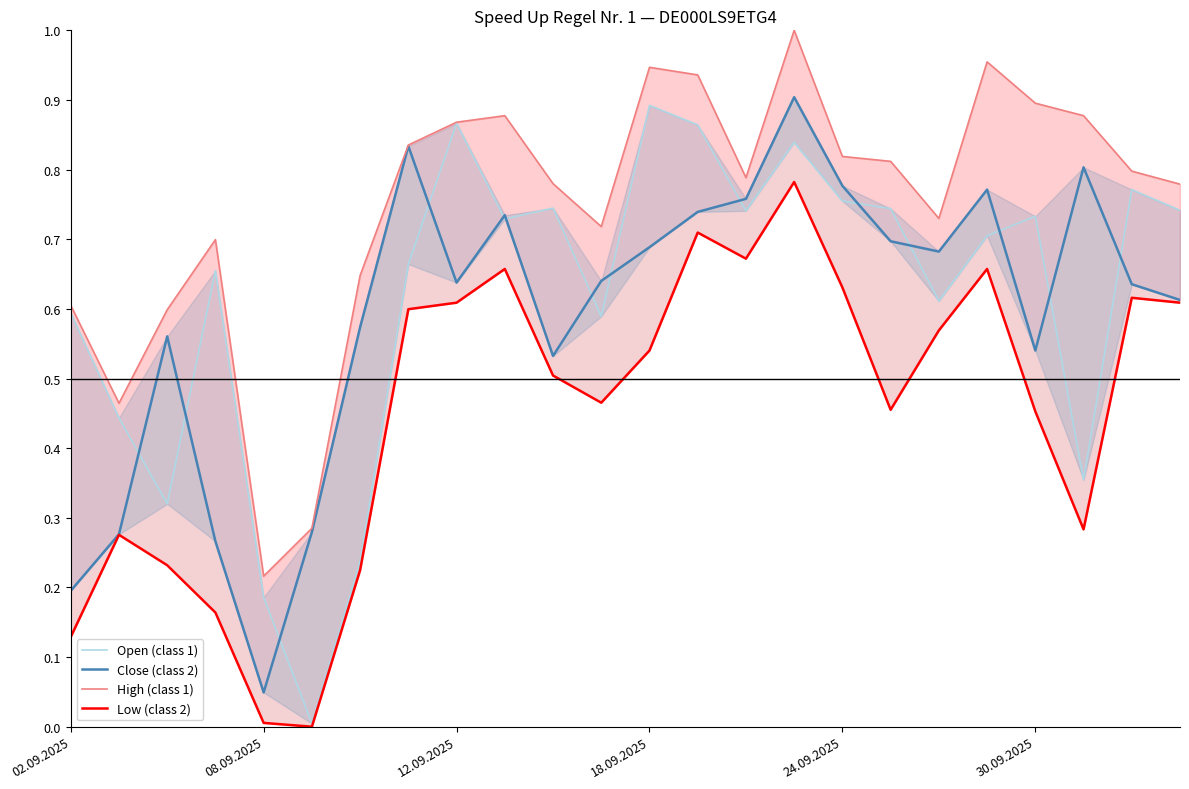

What position from the right is 10?

14